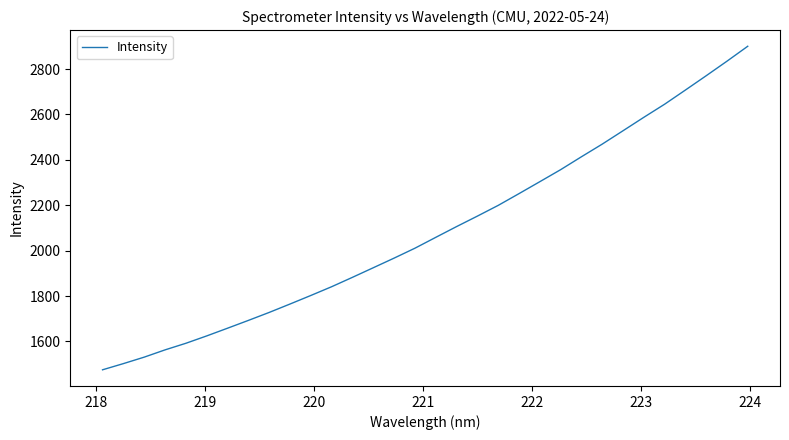

What is the difference between the maximum and minimum values?

1425.5